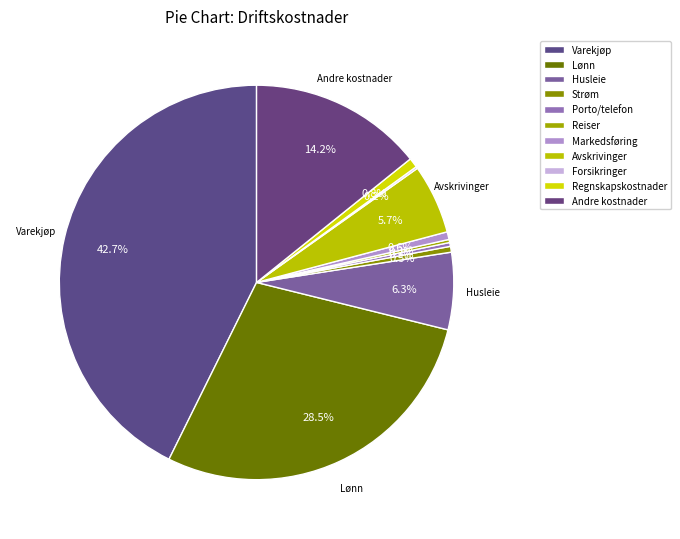

Rank the categories by value from highest to lowest.

Varekjøp, Lønn, Andre kostnader, Husleie, Avskrivinger, Regnskapskostnader, Markedsføring, Strøm, Porto/telefon, Reiser, Forsikringer